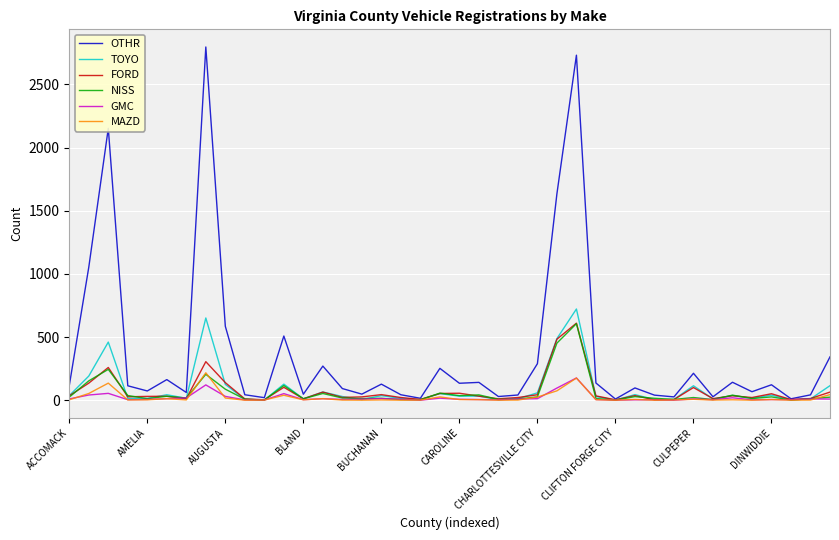

What is the maximum value shown in the chart?

2797